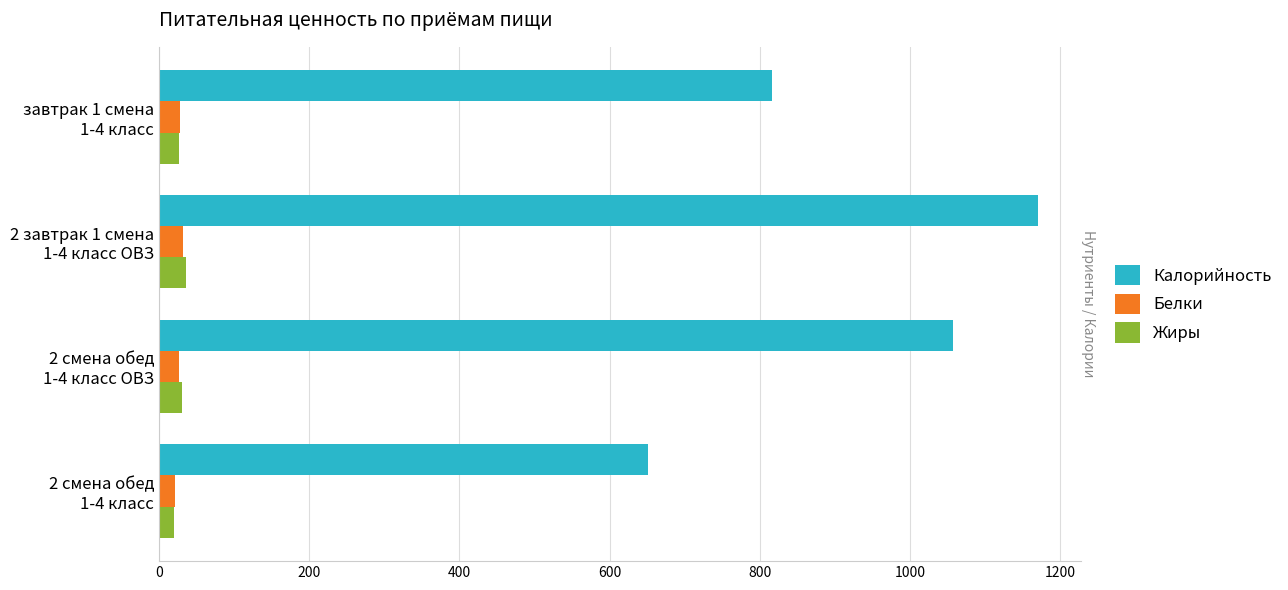

What is the minimum value for Белки?

21.1